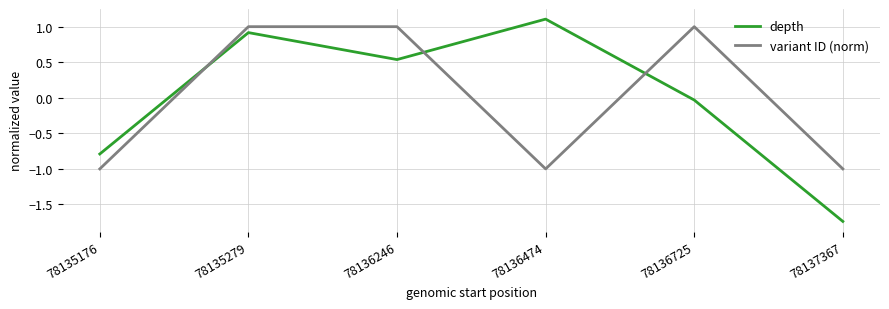

Which label corresponds to the smallest value in the chart?

78137367